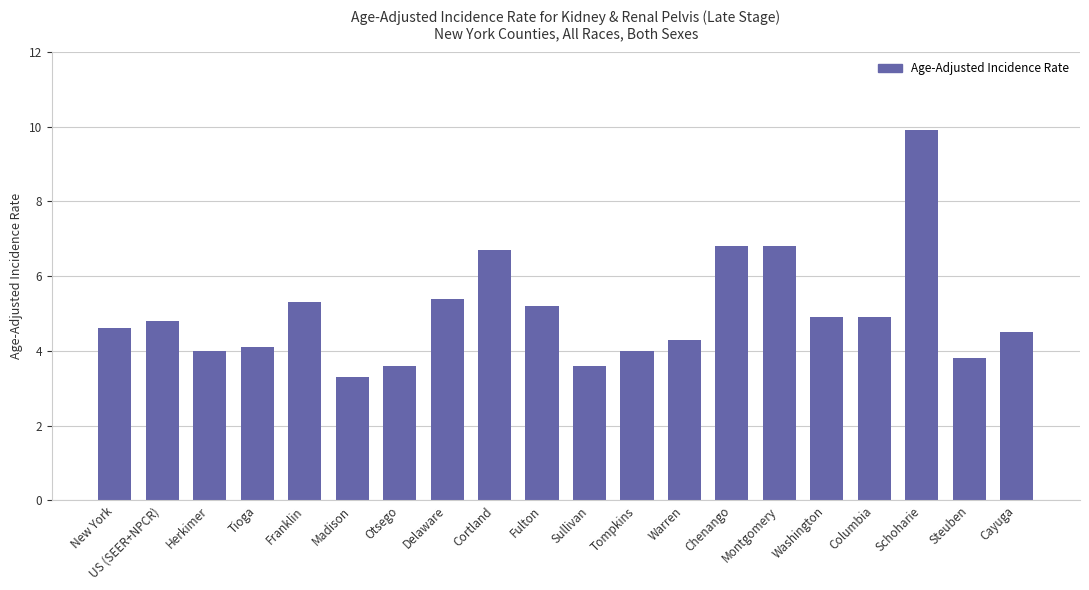

What is the maximum value shown in the chart?

9.9